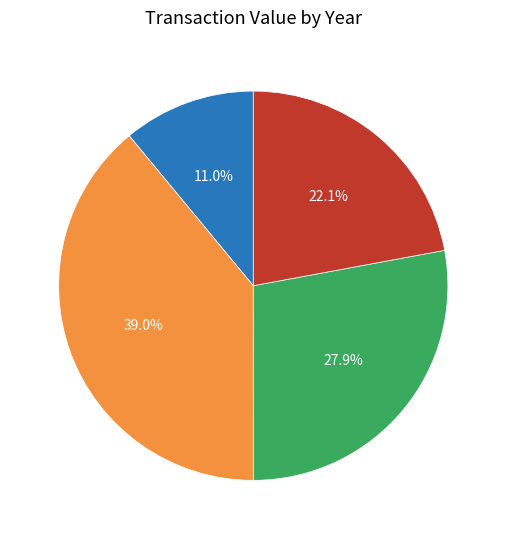

Which slice is the smallest?

2010